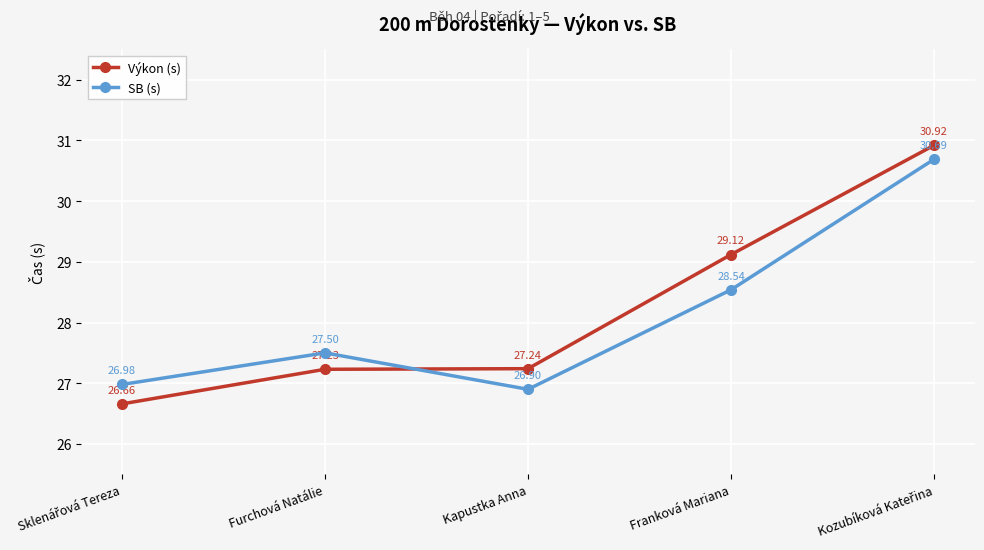

What is the average value of the Výkon (s) series?

28.2